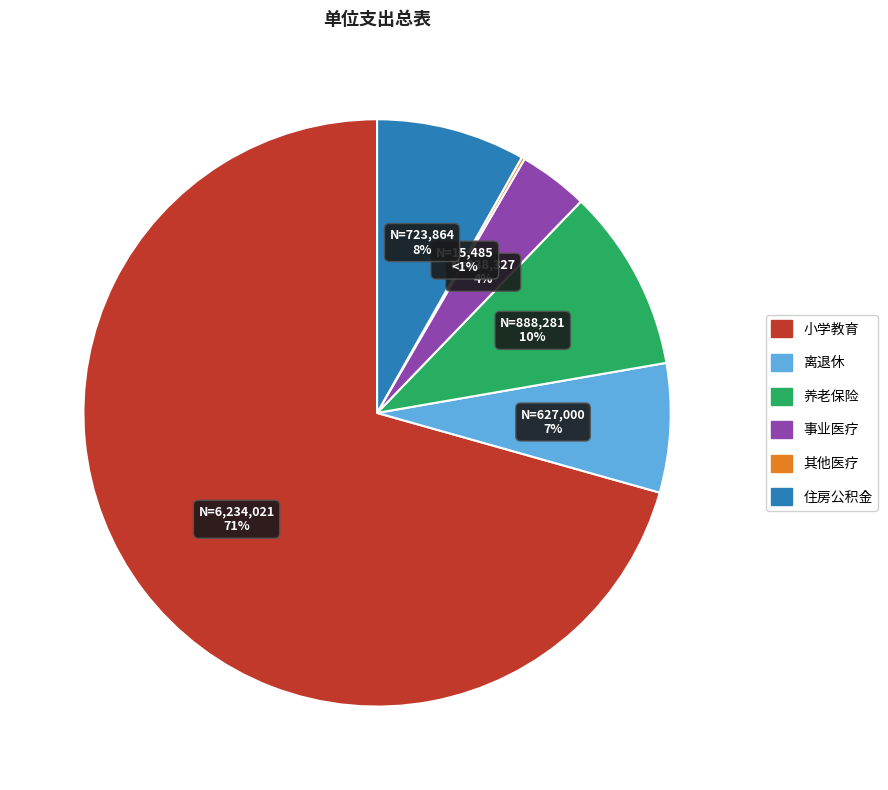

To the nearest percent, what is the difference between the largest and smallest slice percentages?

70%